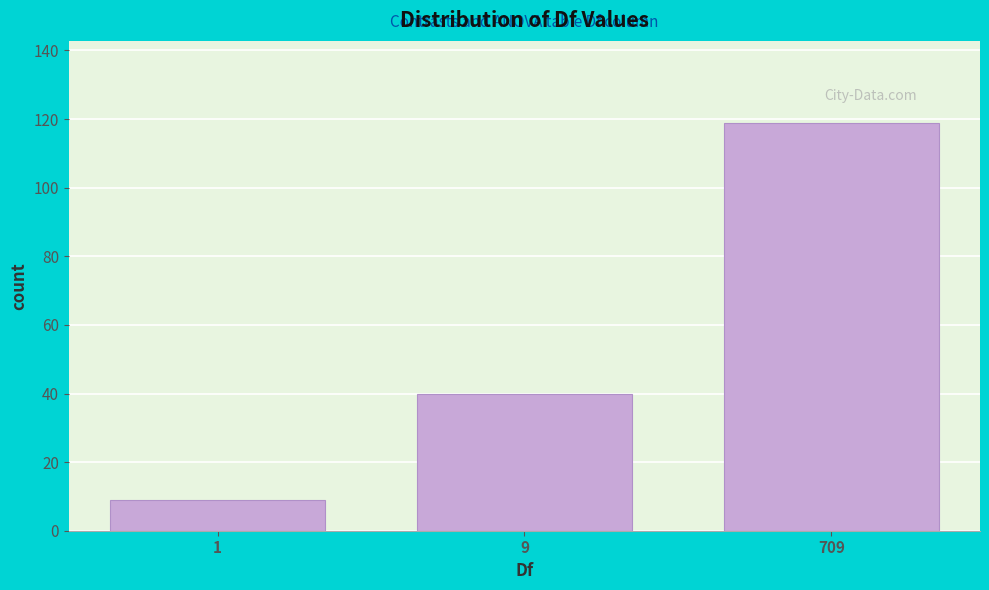

Reading right to left, transcribe all the data shown in this chart.

119	40	9